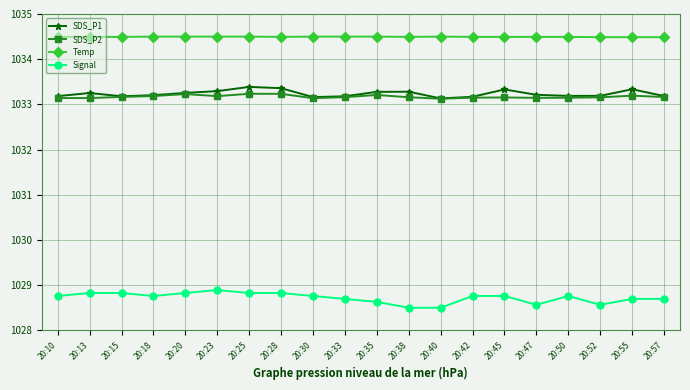

What is the average value of the SDS_P2 series?

1033.2